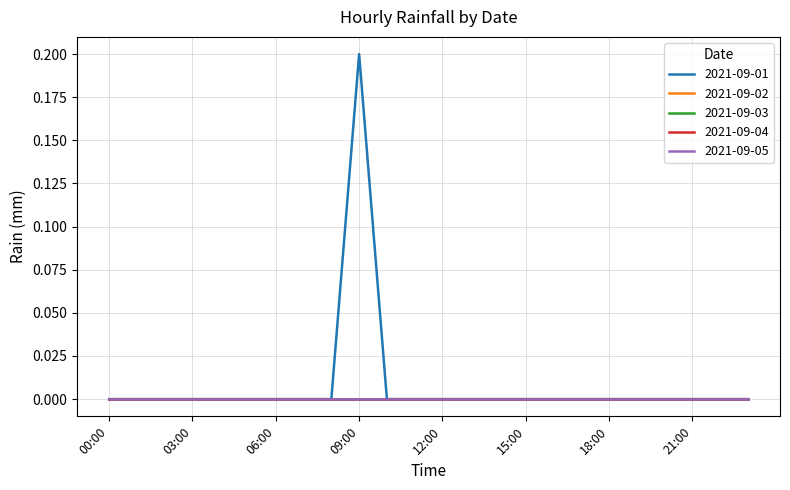

Does the chart display data point markers on the line(s)?

No